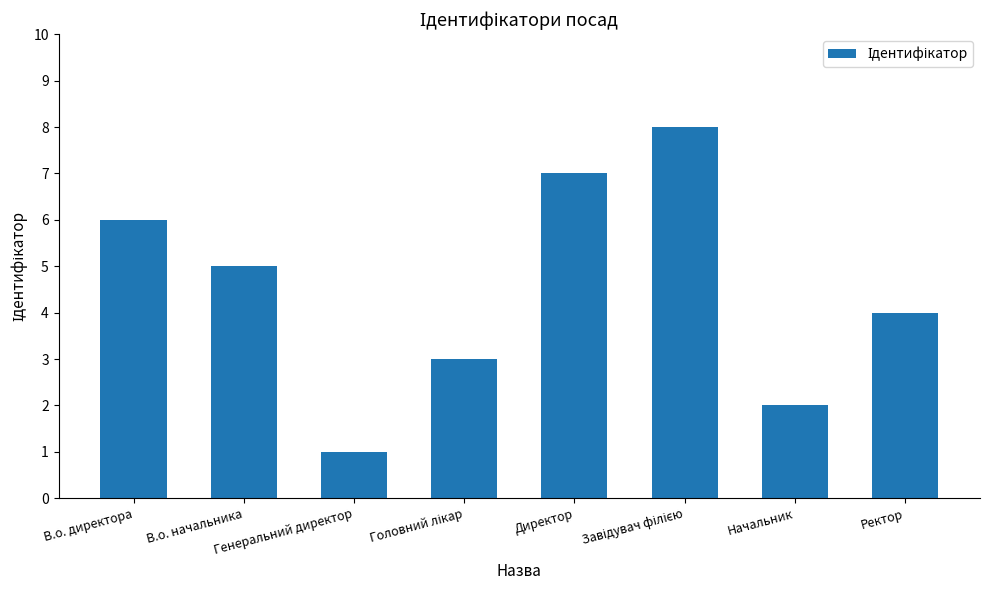

How many data points are less than 5?

4